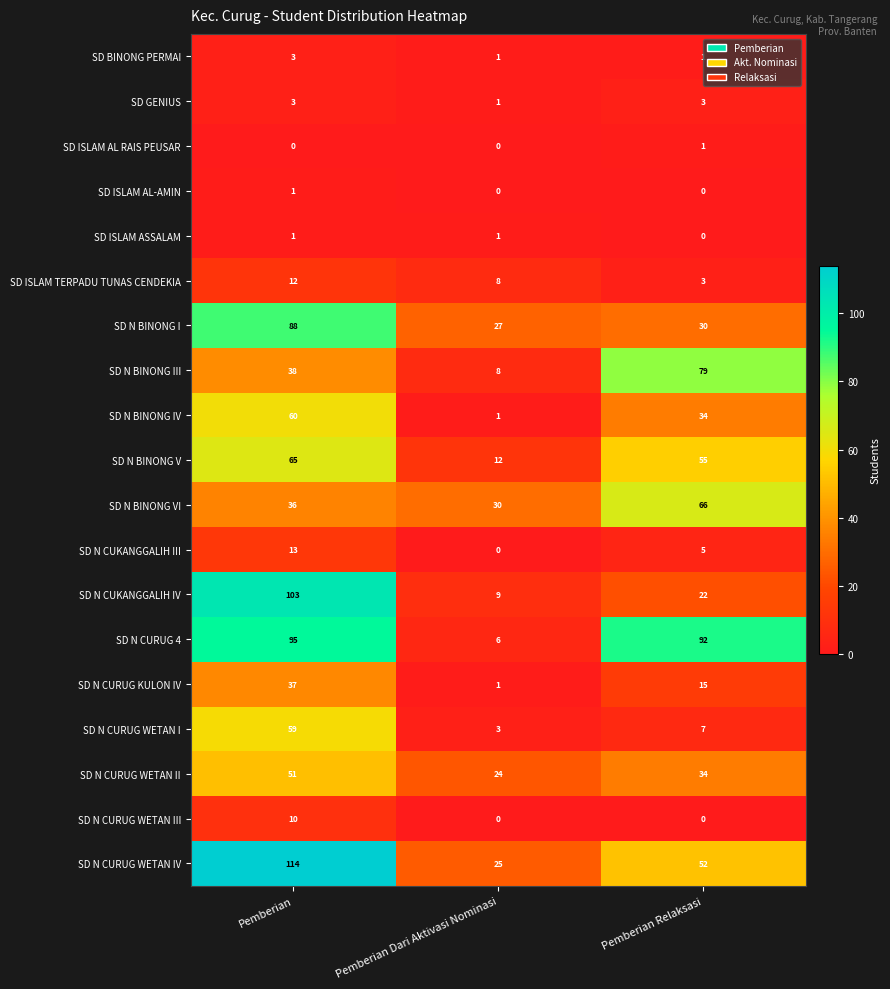

What is the difference between the maximum and second lowest values in the SD N CURUG WETAN II series?

17